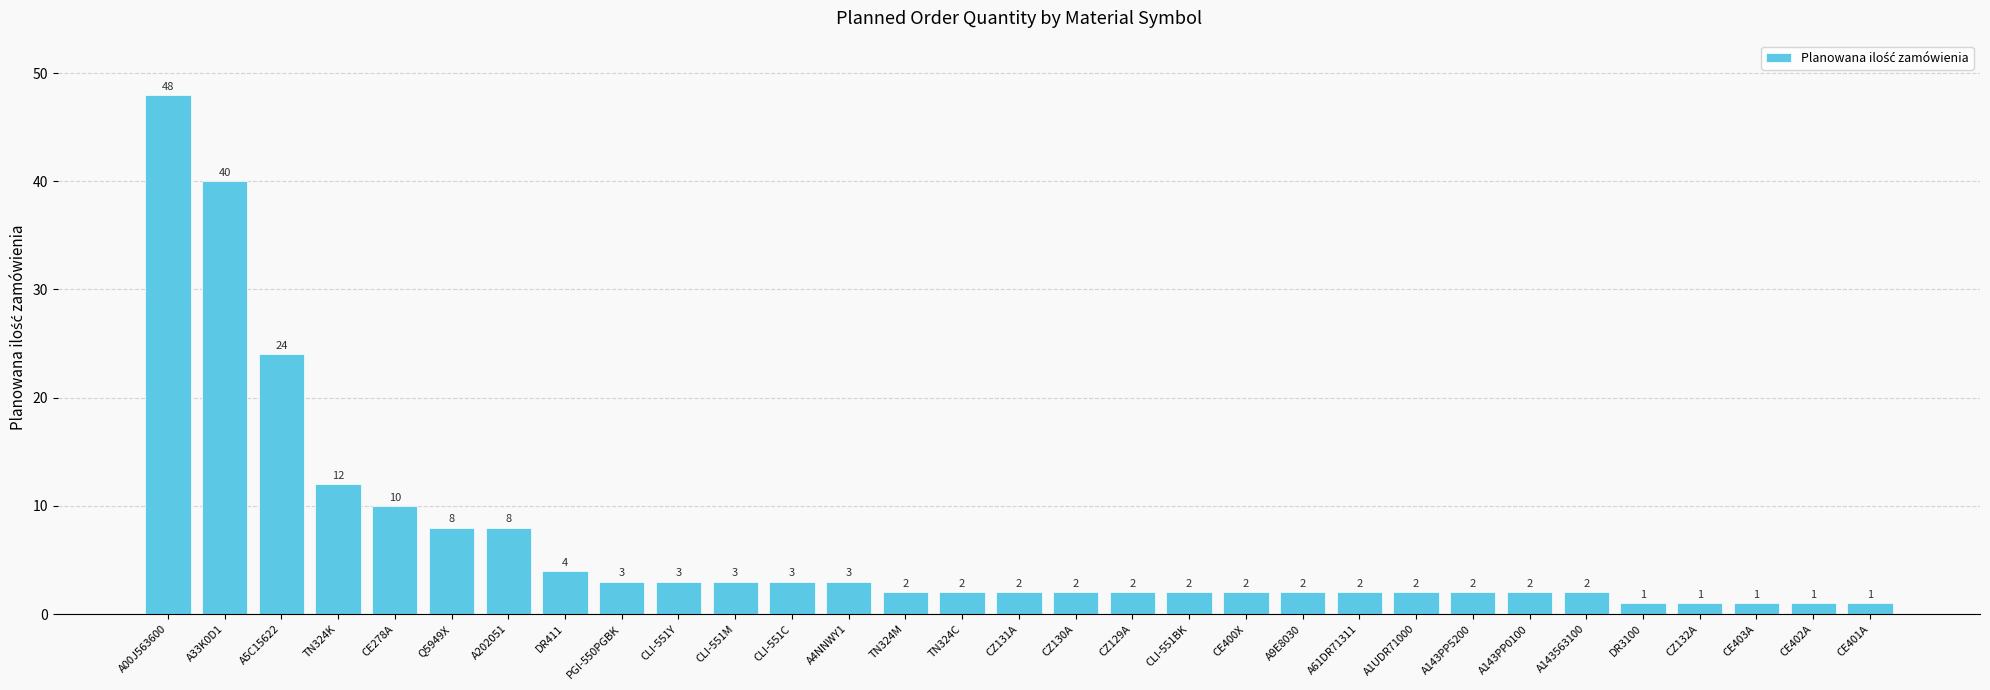

What is the minimum value shown in the chart?

1